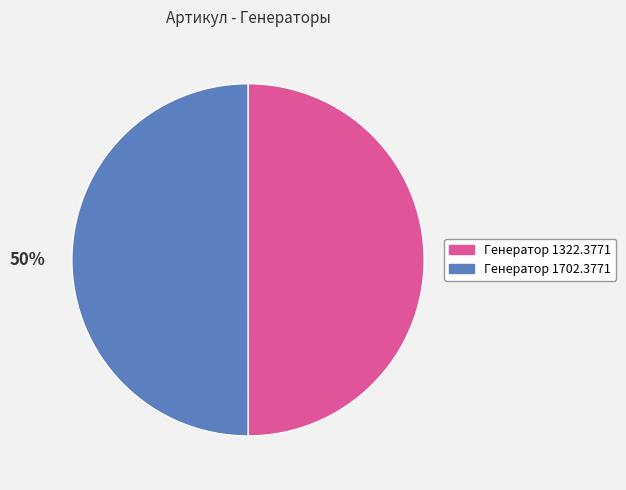

To the nearest percent, what is the average slice percentage?

50%